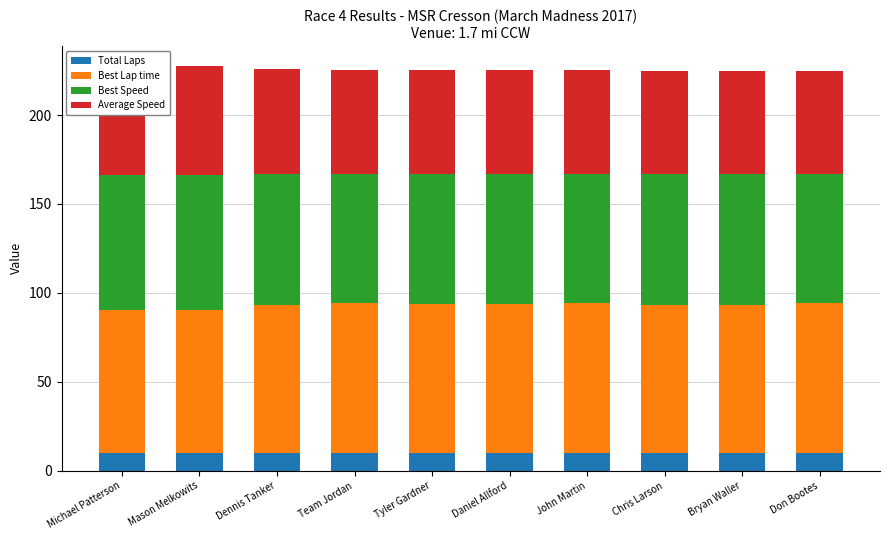

The Total Laps series shows 17.8 at Don Bootes. True or false?

False